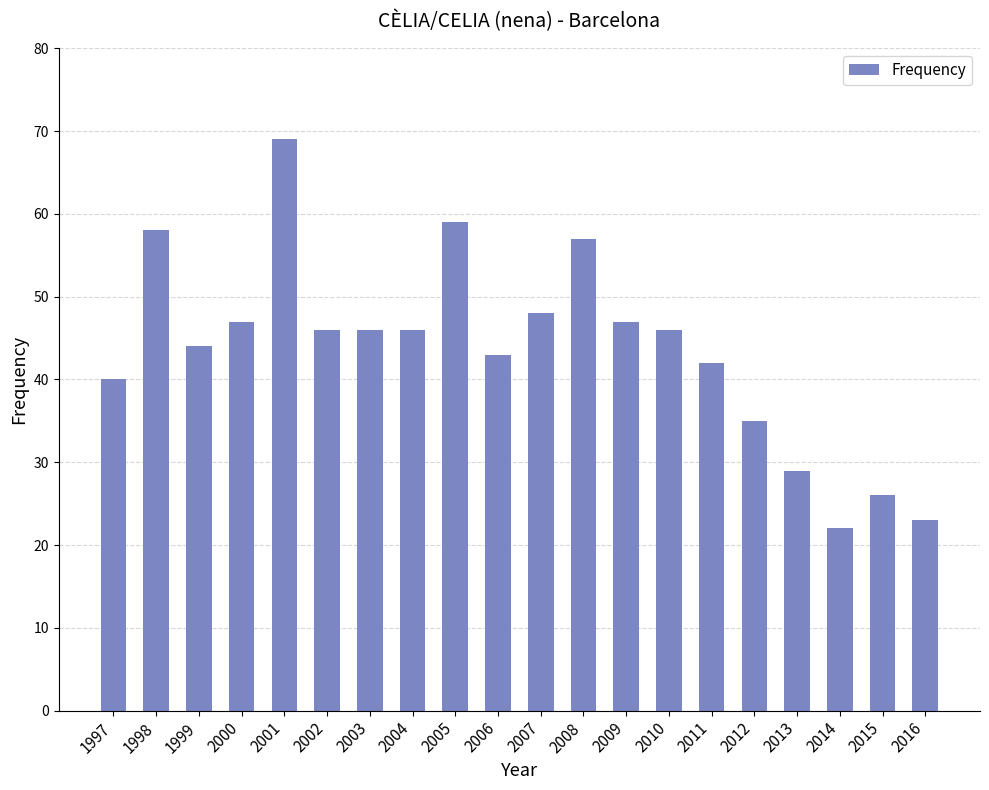

What is the average value?

44